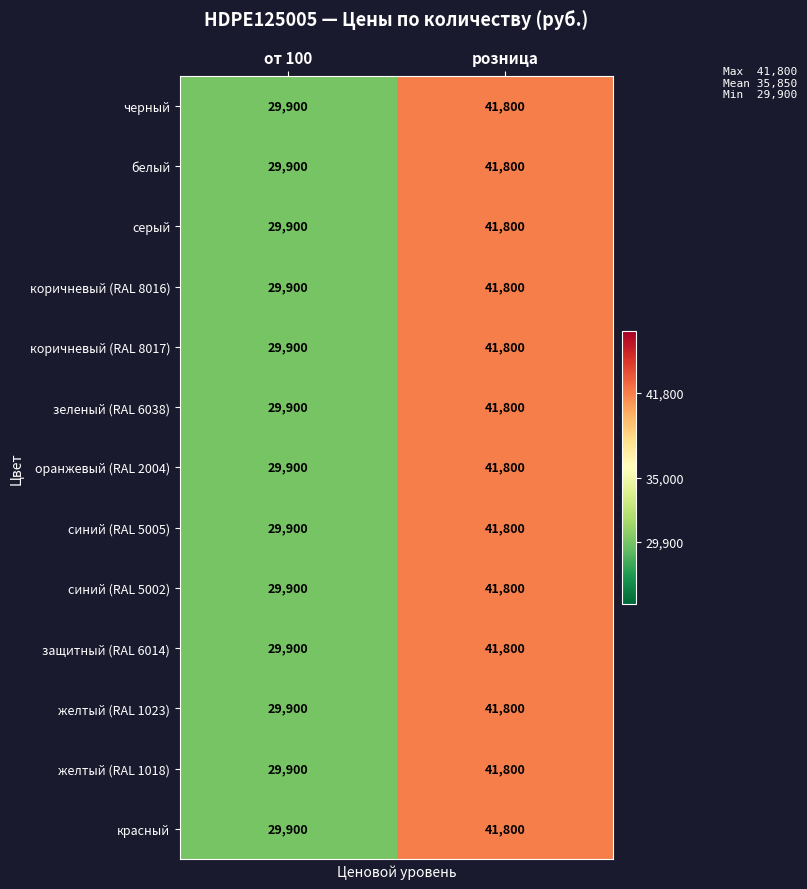

True or false: желтый (RAL 1018) has a value of 41800 at розница.

True